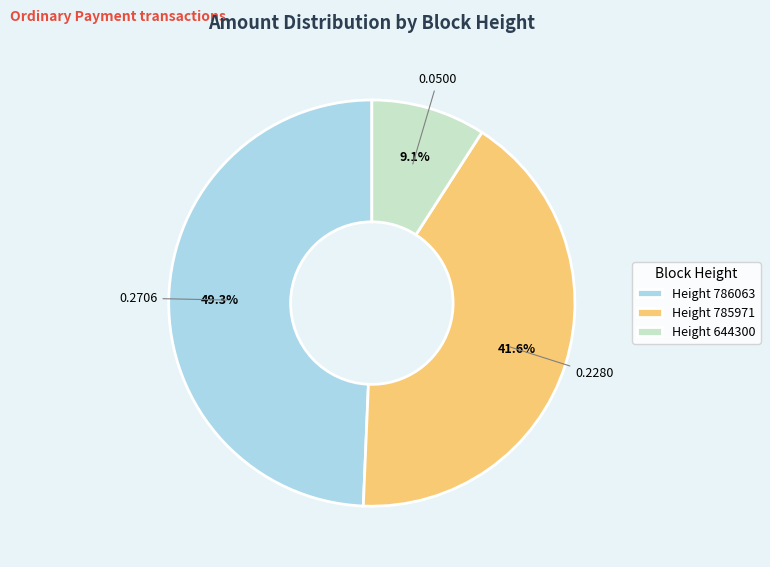

Rank the categories by value from highest to lowest.

Height 786063, Height 785971, Height 644300